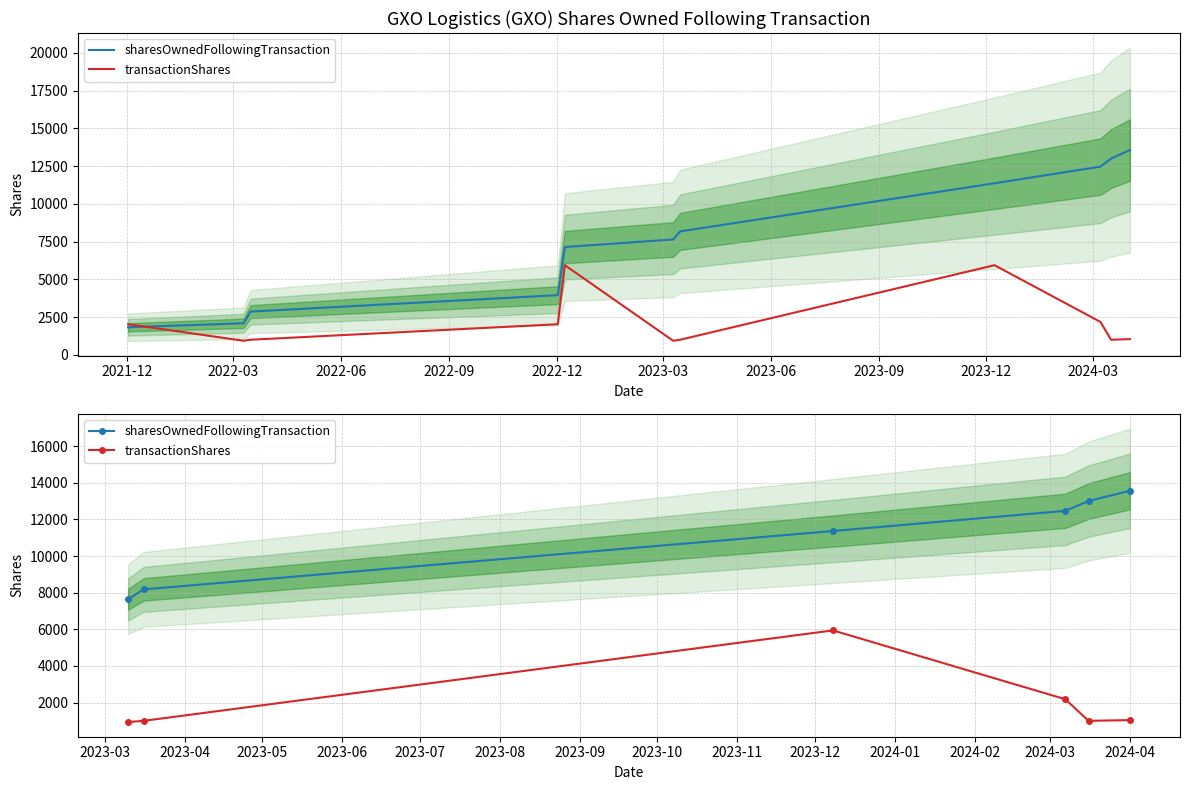

How many data points does each series have?

6